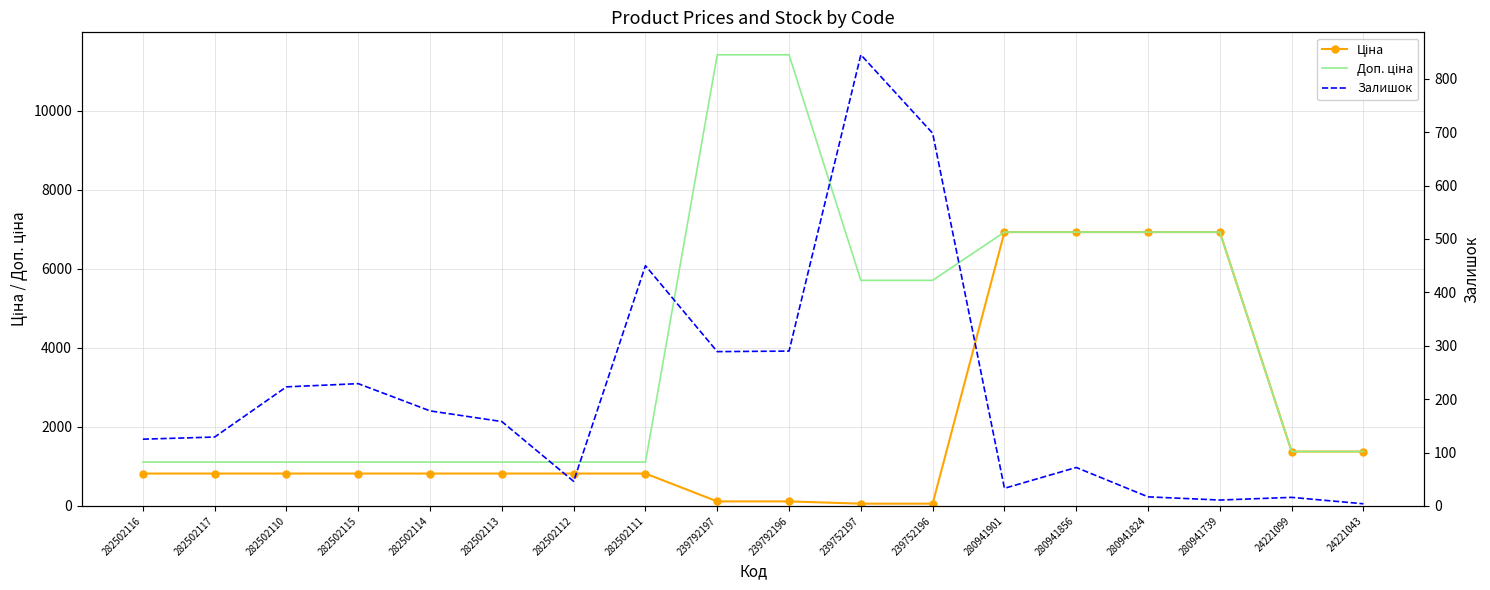

What is the minimum value for Доп. ціна?

1109.2